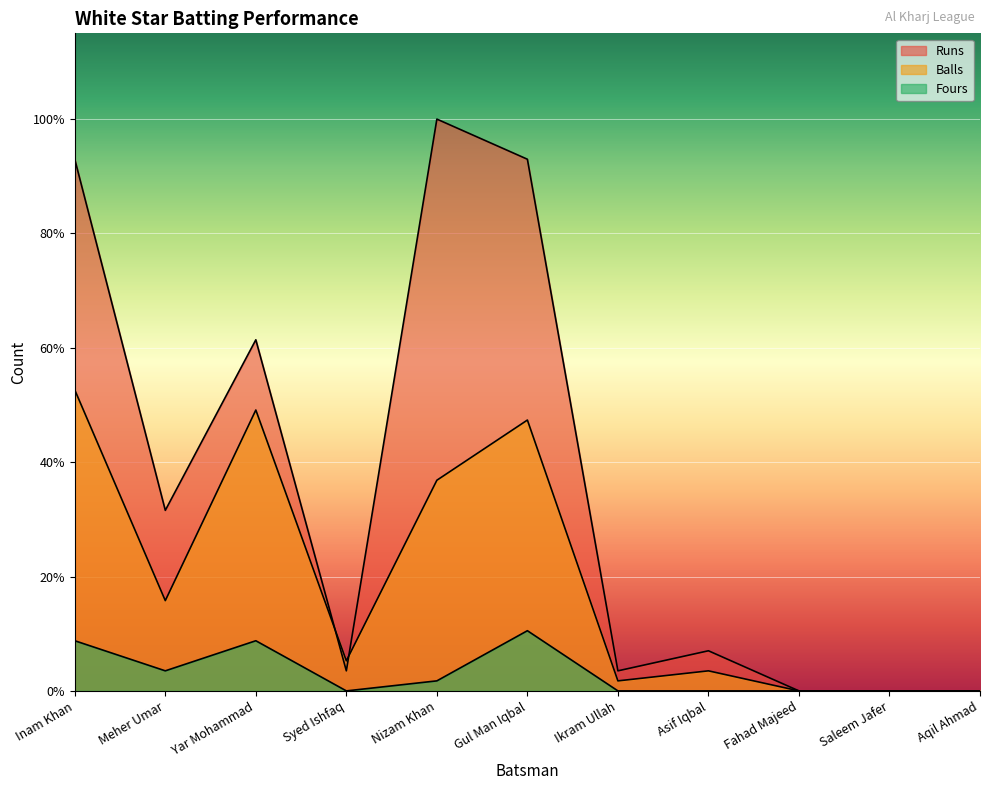

Reading right to left, extract all data points from this chart.

Runs: 0	0	0	4	2	53	57	2	35	18	53
Balls: 0	0	0	2	1	27	21	3	28	9	30
Fours: 0	0	0	0	0	6	1	0	5	2	5